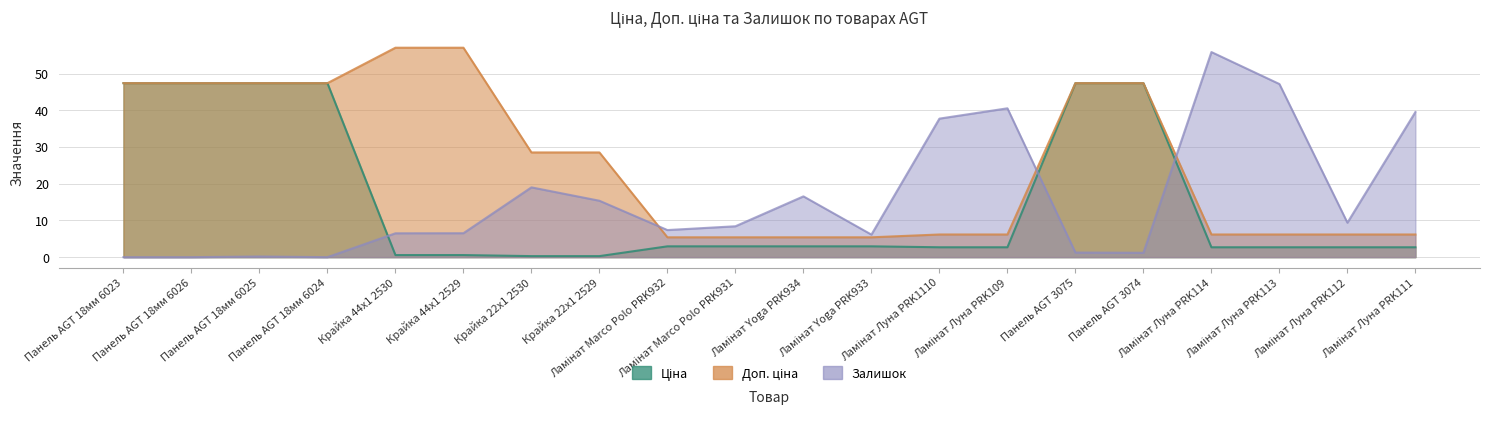

What is the sum of all Залишок values?

318.8